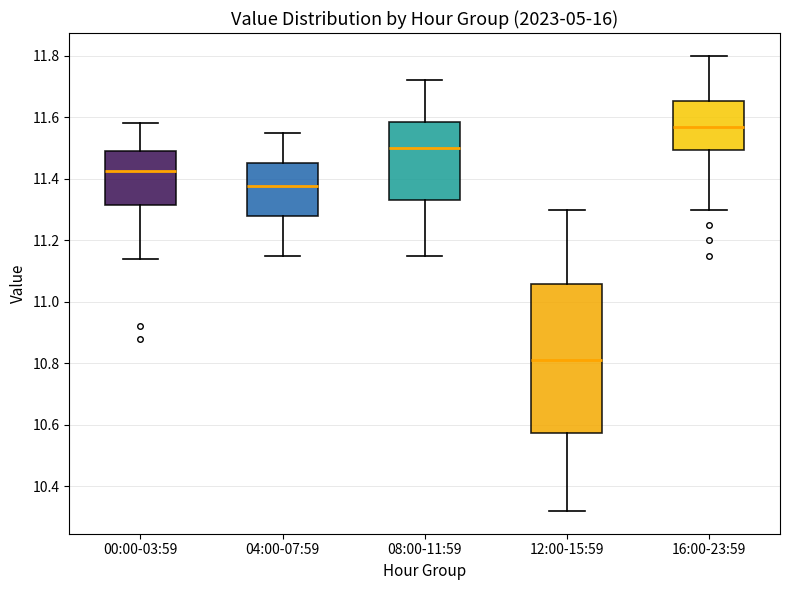

Where is the upper edge of the box for 04:00-07:59 on the y-axis? The values are not printed on the chart, so give them approximately, as read against the axis.

11.46